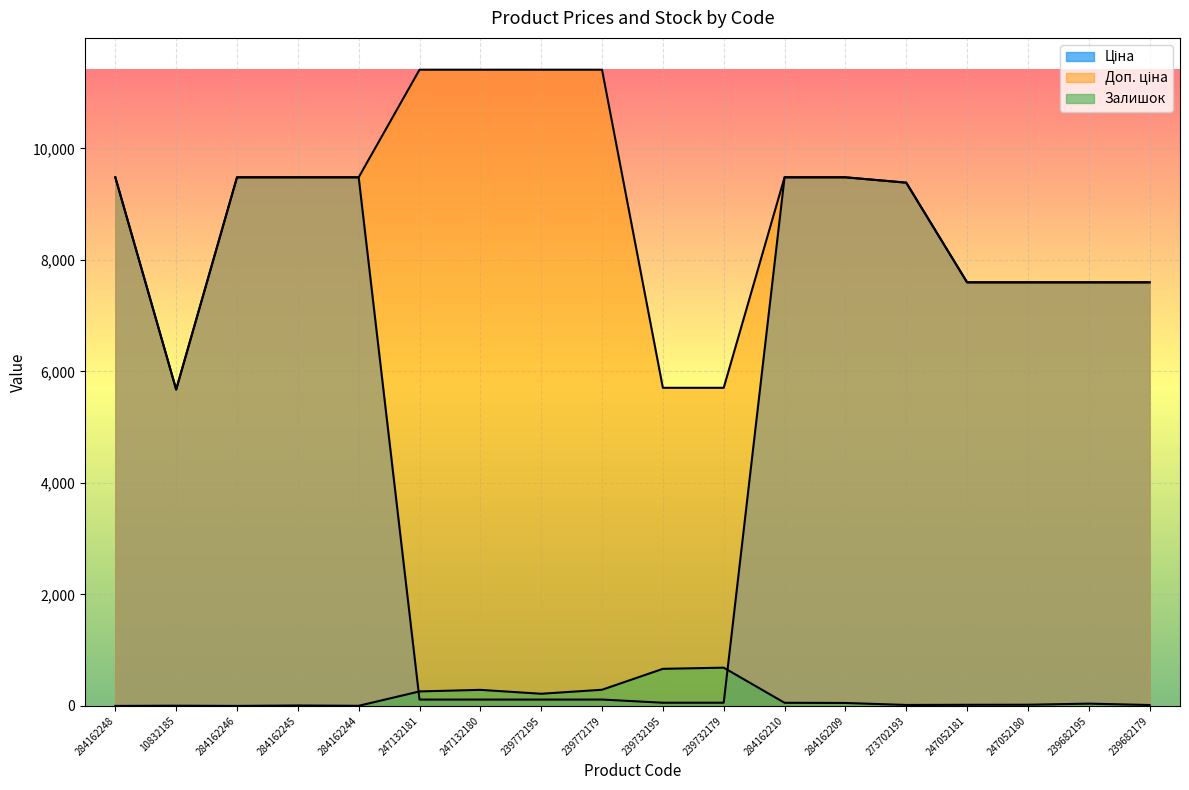

Between 284162244 and 239682179, which is larger?

284162244